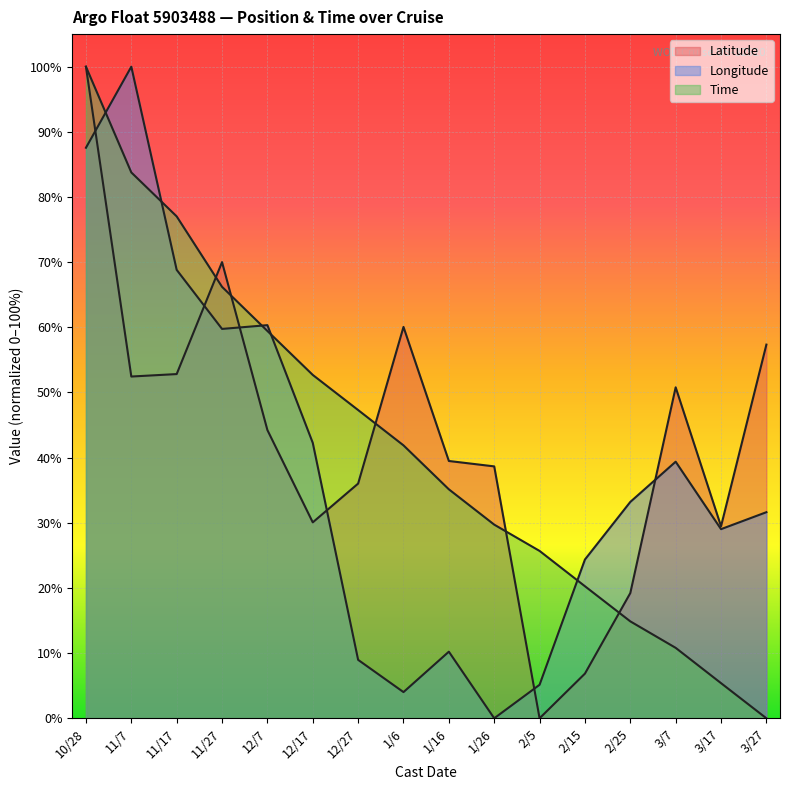

The Latitude series shows 52.8 at 11/17. True or false?

True